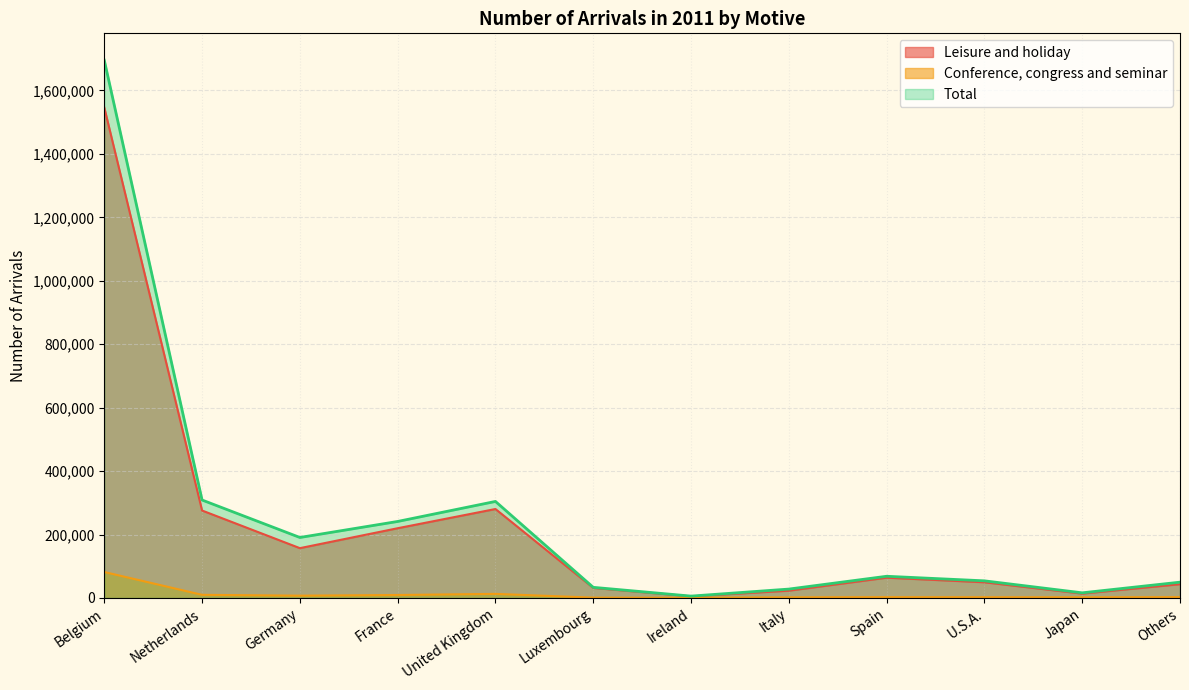

What are all the series names shown in the legend?

Leisure and holiday, Conference, congress and seminar, Total